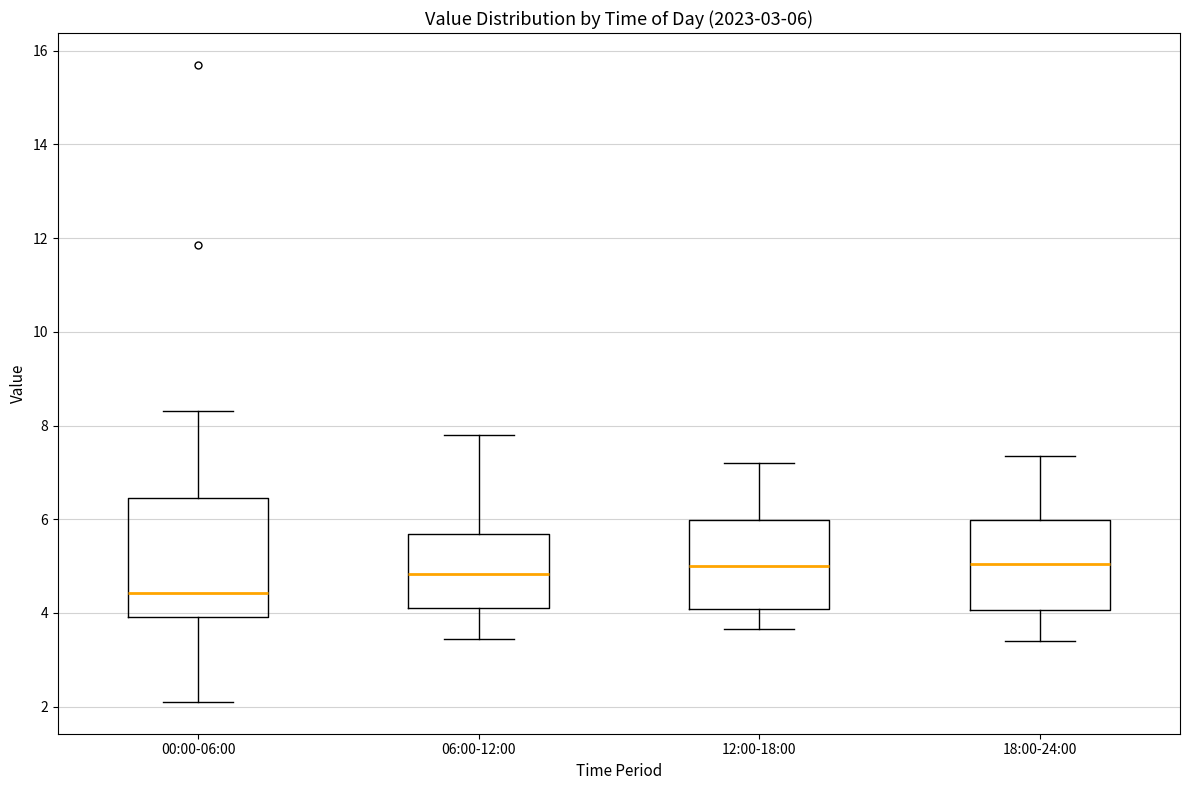

Which box's median line is the lowest?

00:00-06:00